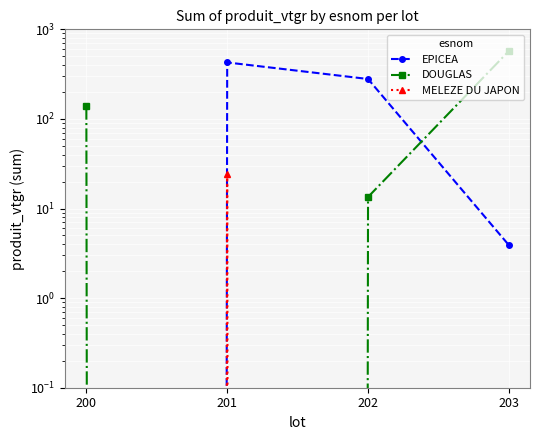

How many values in MELEZE DU JAPON are above zero?

1